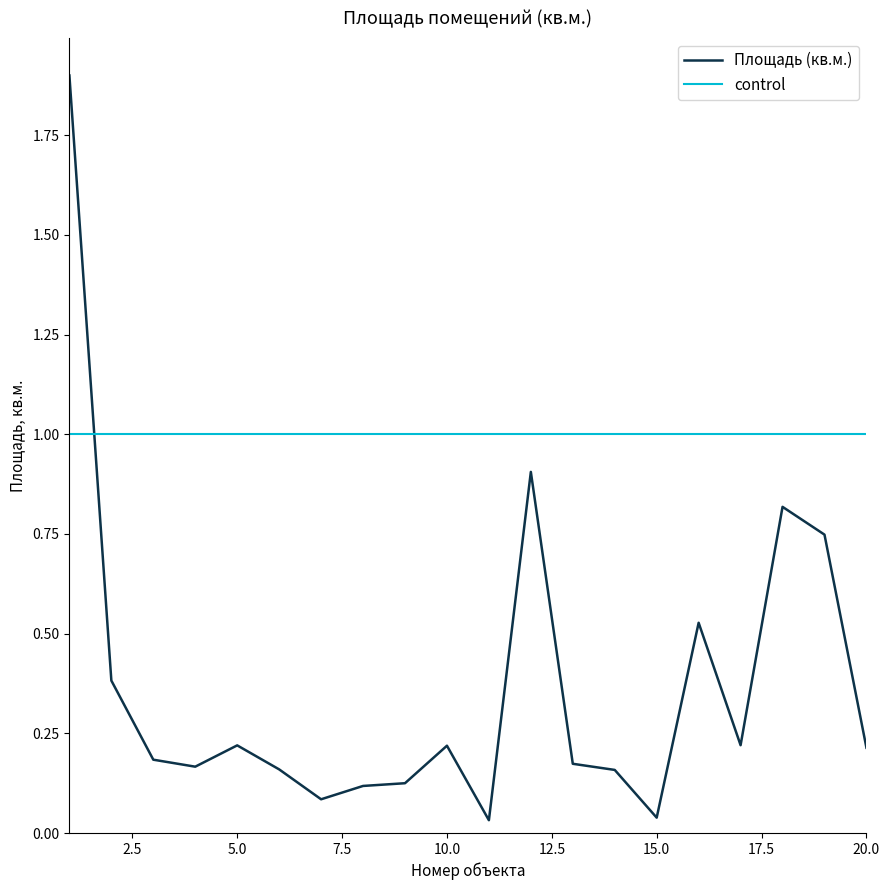

Which series has the largest total across all categories?

control